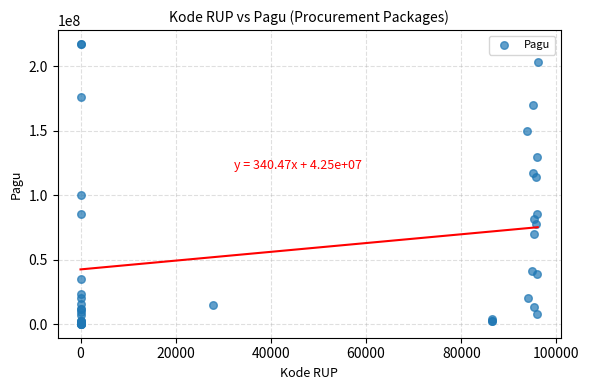

What Y value in the scatter plot is closest to 108830000?

114296000